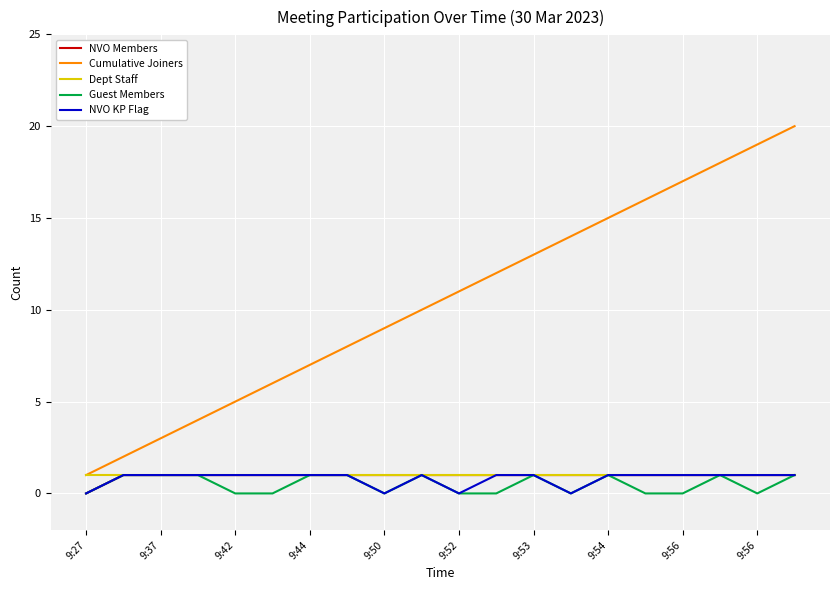

What is the maximum value shown in the chart?

20